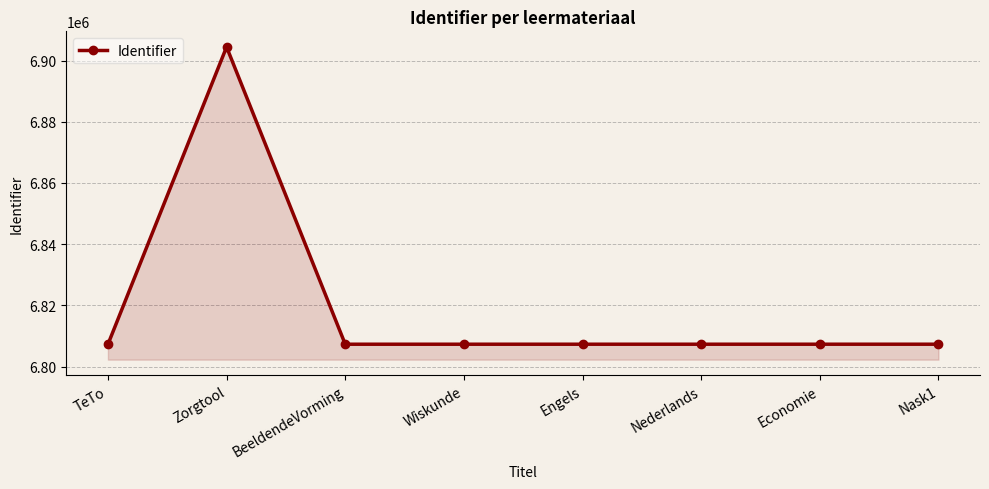

What is the average value?

6819430